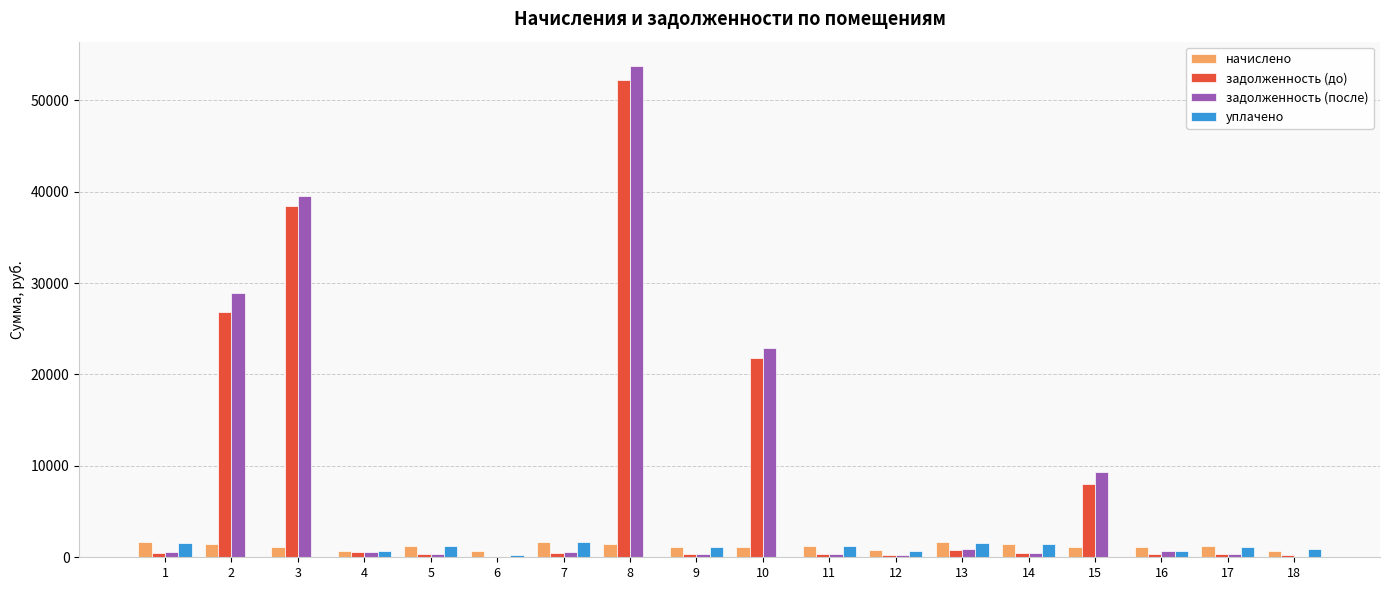

Where does the начислено series first go above 1204?

1